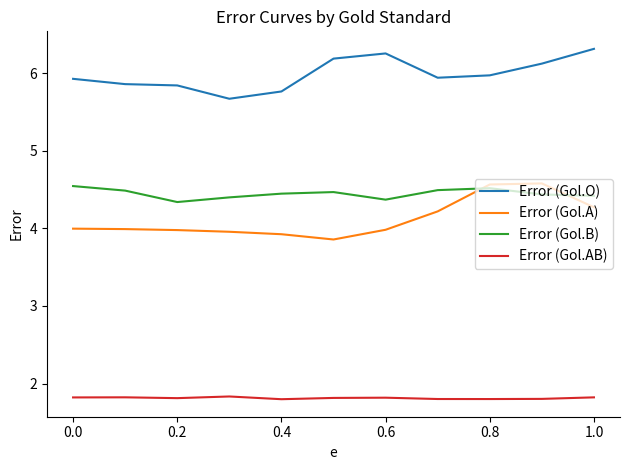

Which series has the largest total across all categories?

Error (Gol.O)